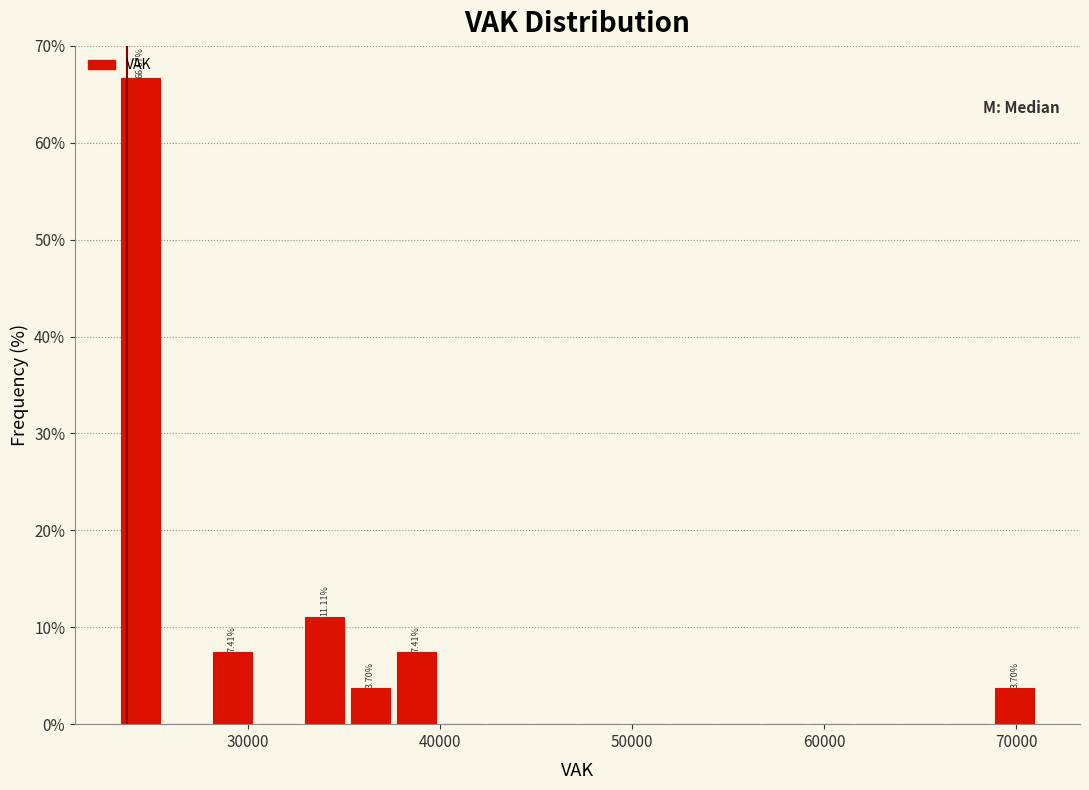

Around what value on the x-axis is the tallest bar? Give the approximate position of its centre, as read against the axis.

24000